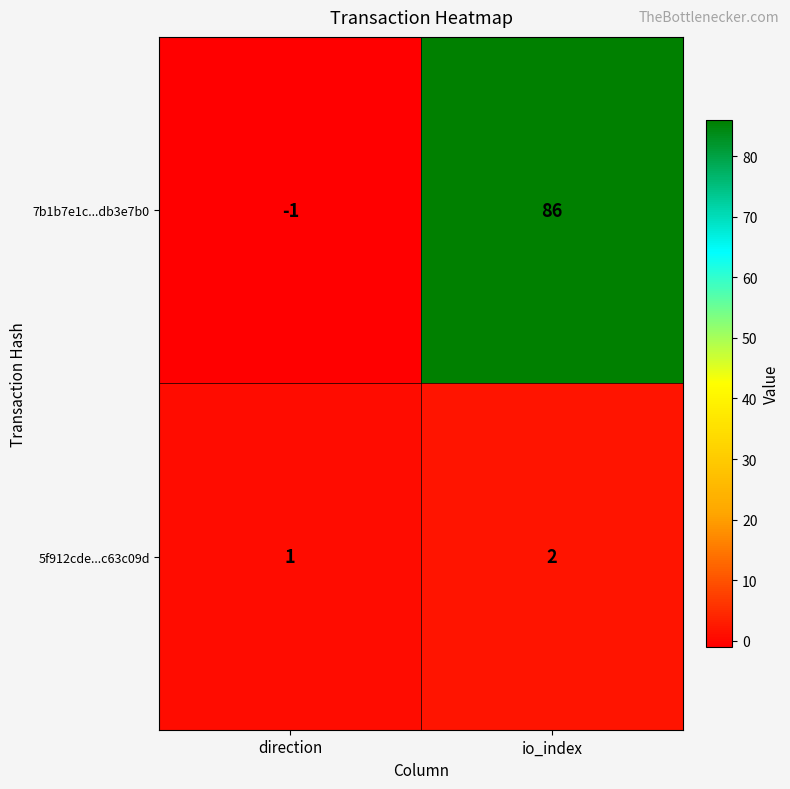

Reading left to right, extract all data points from this chart.

7b1b7e1c...db3e7b0: -1	86
5f912cde...c63c09d: 1	2